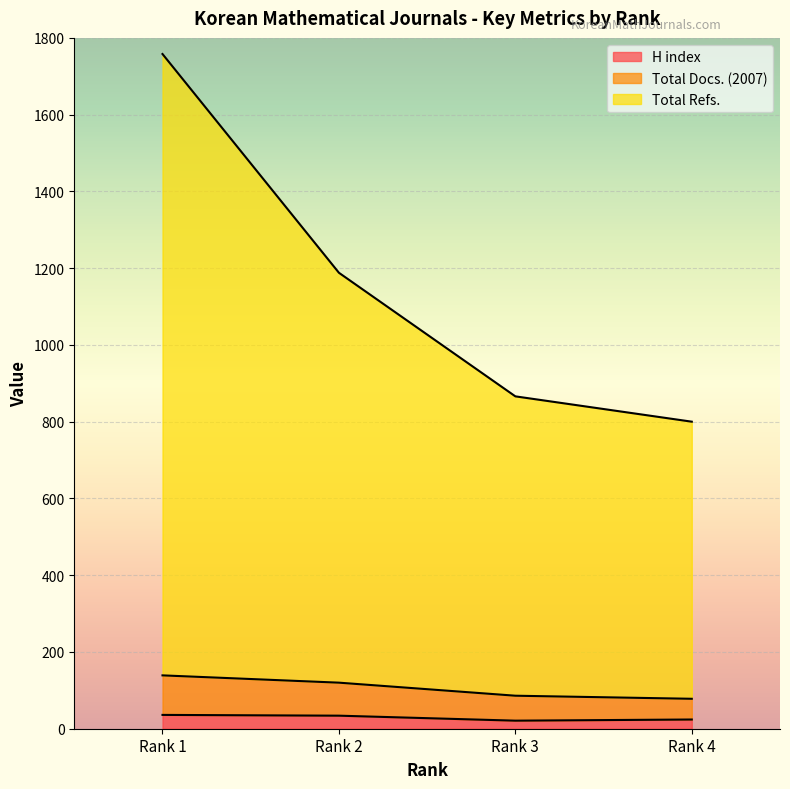

Which series has the largest range (max minus min)?

Total Refs.